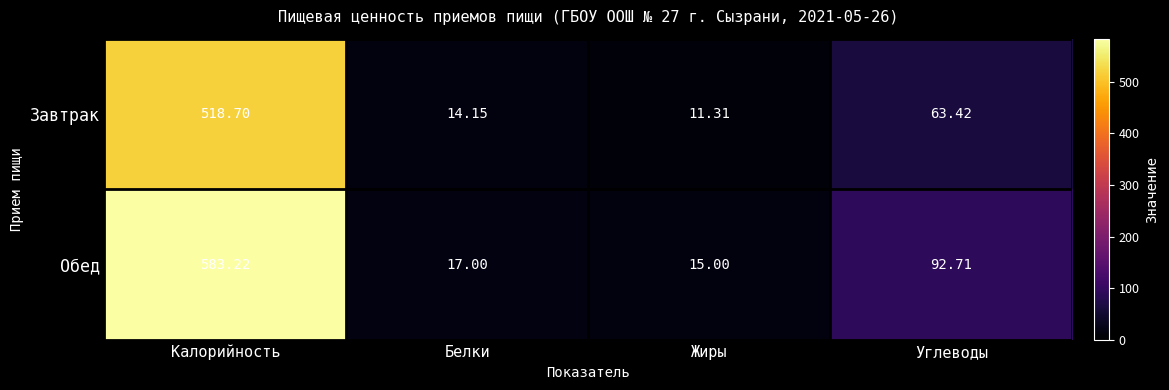

List the labels in order of Завтрак value, largest first.

Калорийность, Углеводы, Белки, Жиры